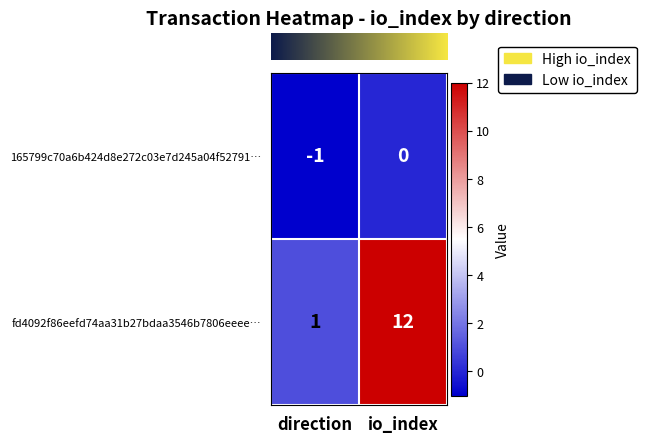

What is the sum of the fd4092f86eefd74aa31b27bdaa3546b7806eeee… values at direction and io_index?

13